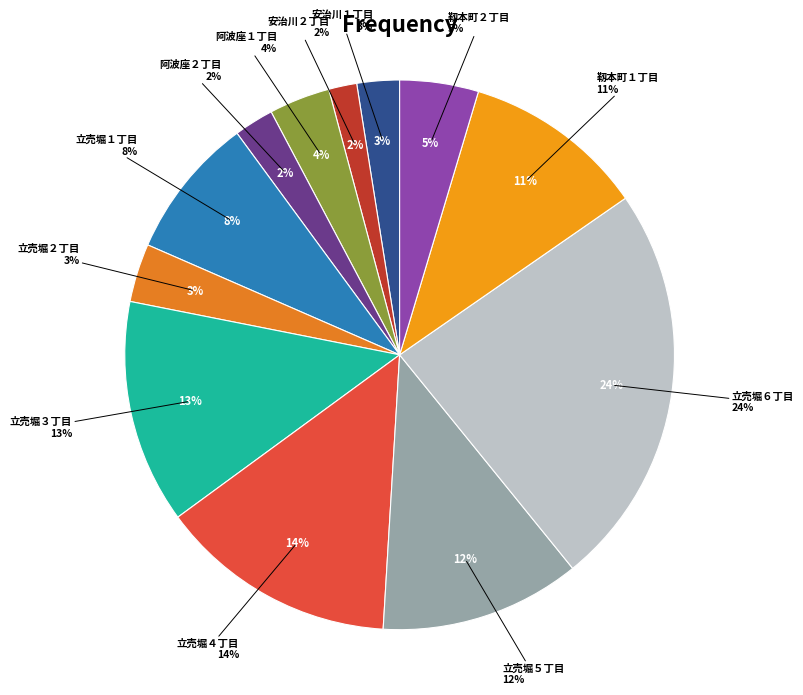

Which category has the smallest portion of the pie?

安治川２丁目